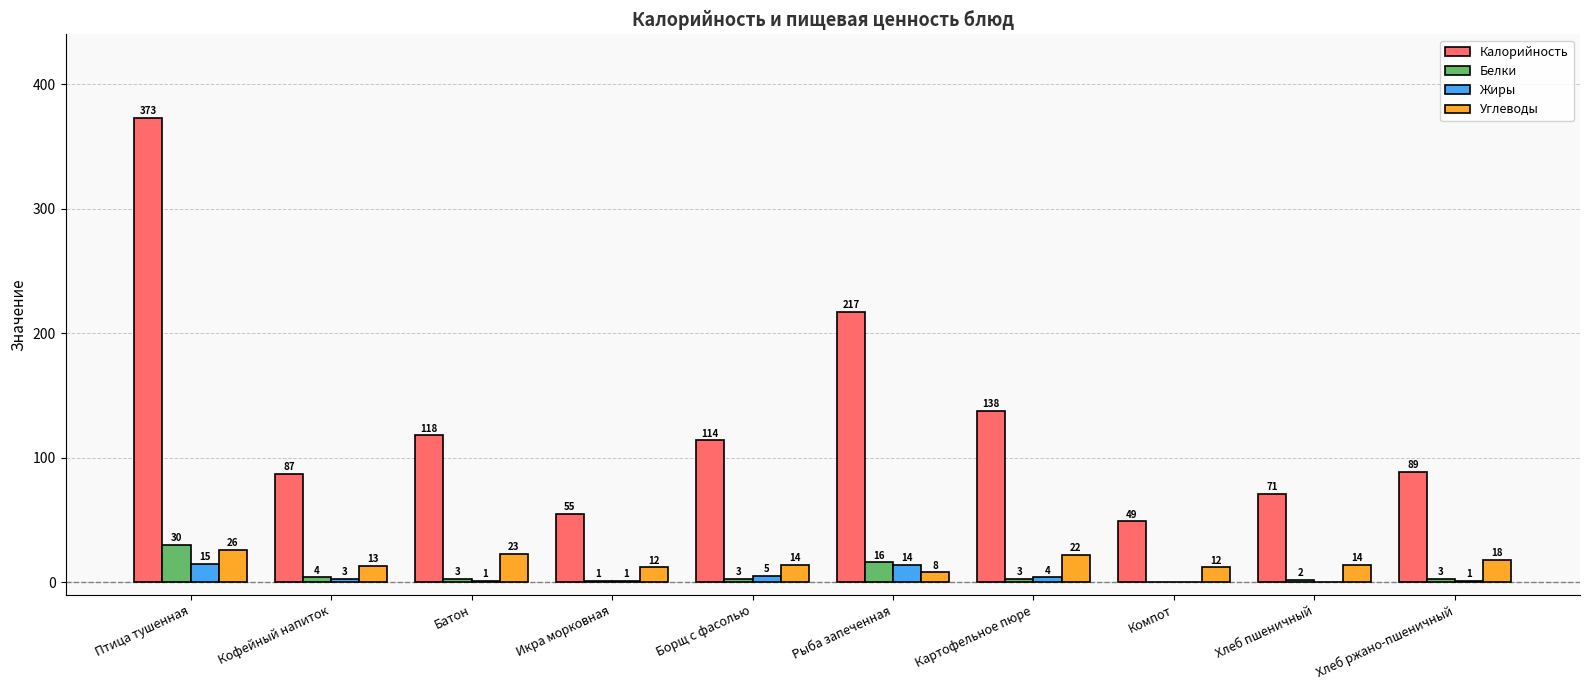

Where does the Калорийность series first go above 114?

Птица тушенная